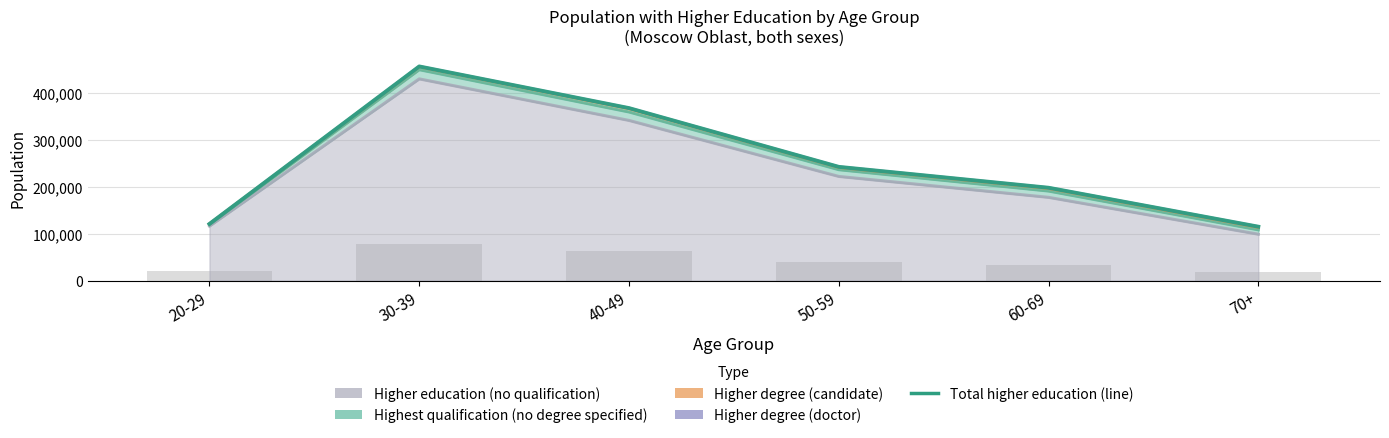

Approximately how many times larger is the value at 60-69 compared to 20-29?

1.6